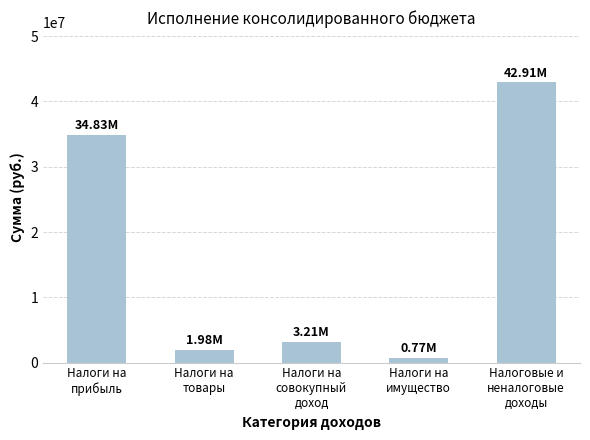

Rank the categories by value from highest to lowest.

Налоговые и
неналоговые
доходы, Налоги на
прибыль, Налоги на
совокупный
доход, Налоги на
товары, Налоги на
имущество